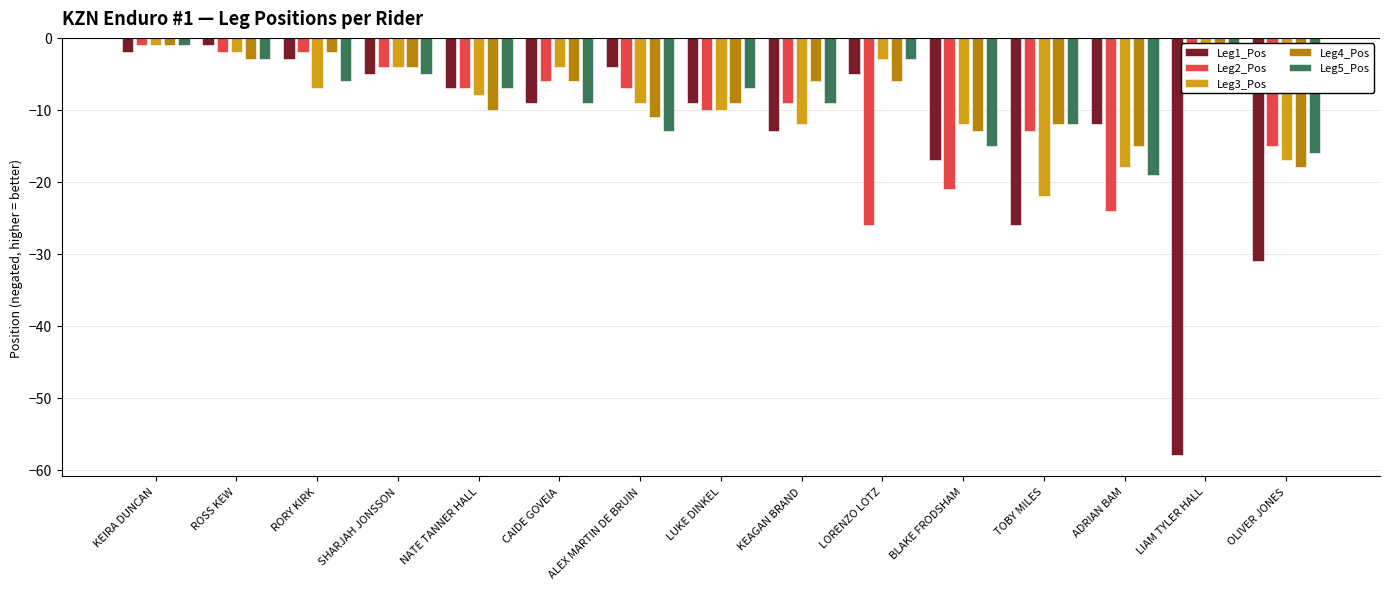

What is the average value of the Leg5_Pos series?

-8